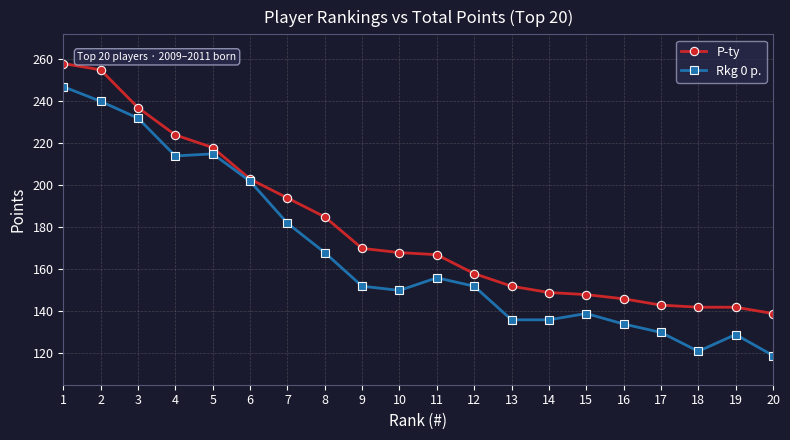

Reading left to right, list all the values displayed in this chart.

P-ty: 258	255	237	224	218	203	194	185	170	168	167	158	152	149	148	146	143	142	142	139
Rkg 0 p.: 247	240	232	214	215	202	182	168	152	150	156	152	136	136	139	134	130	121	129	119